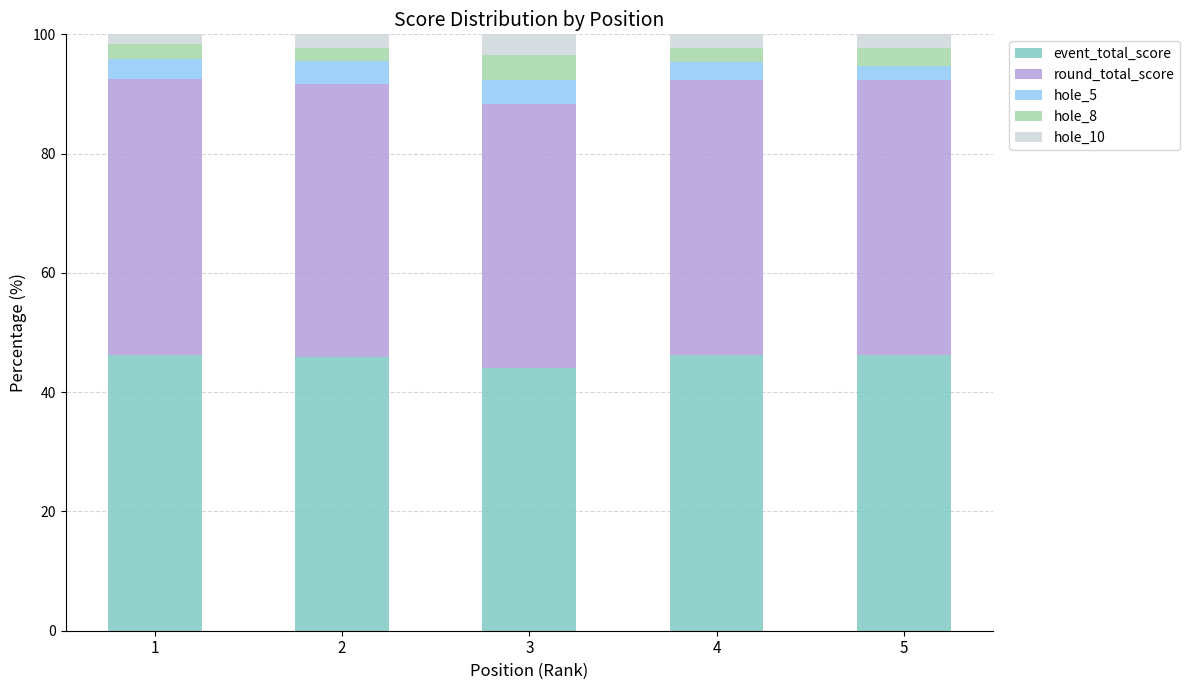

What is the highest value of the event_total_score series?

46.3